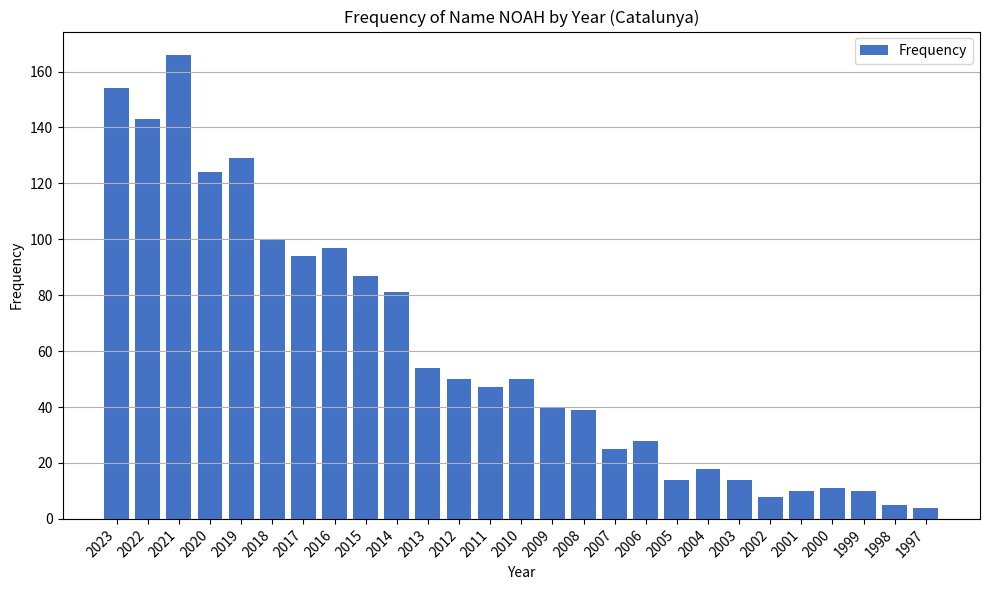

What is the approximate value at 2000, to the nearest 10?

10